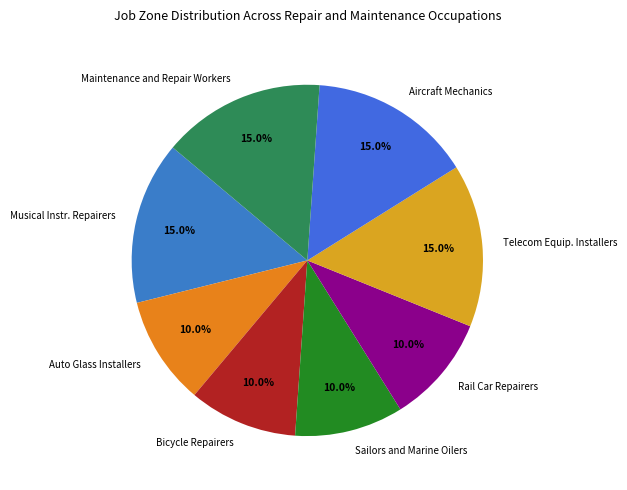

How much of the chart is everything except Maintenance and Repair Workers?

85.0%